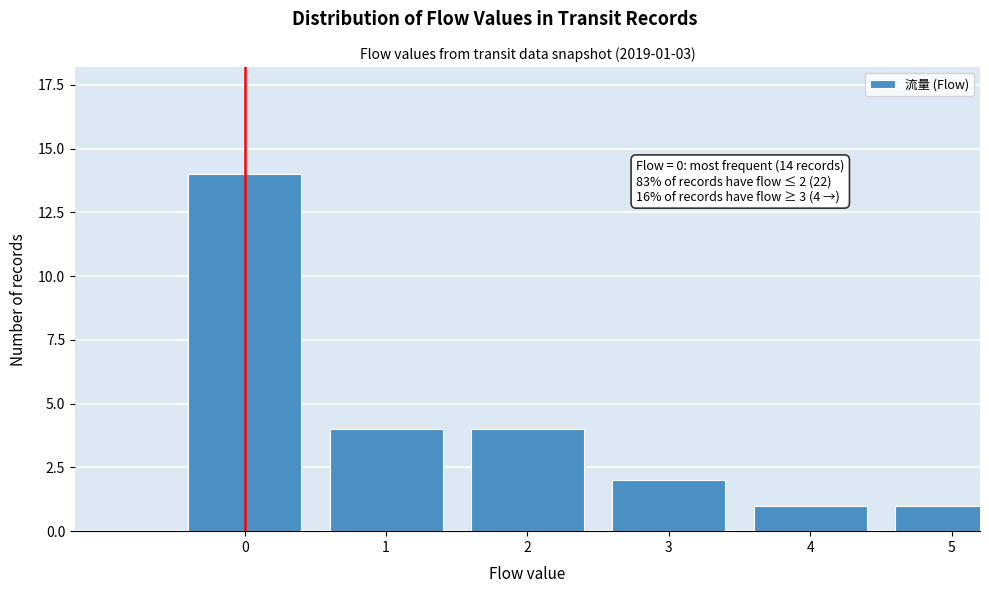

Reading right to left, extract all data points from this chart.

1	1	2	4	4	14